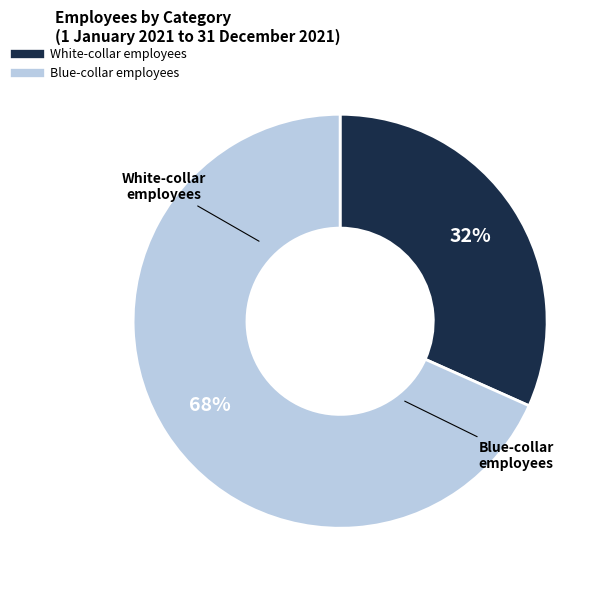

Rank the categories by value from highest to lowest.

Blue-collar employees, White-collar employees